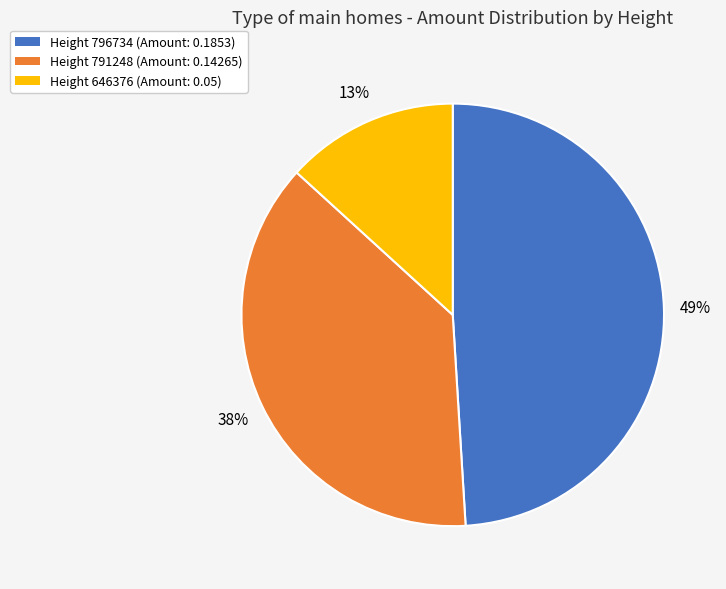

Does any single category account for the majority?

No